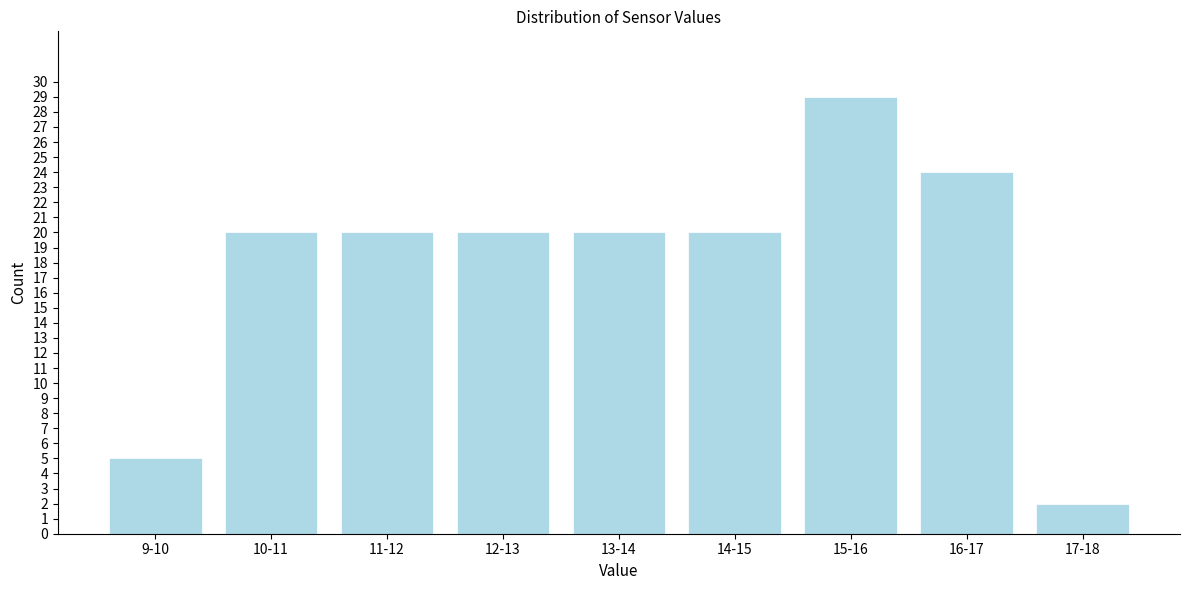

Reading right to left, what are all the values shown in this chart?

2	24	29	20	20	20	20	20	5